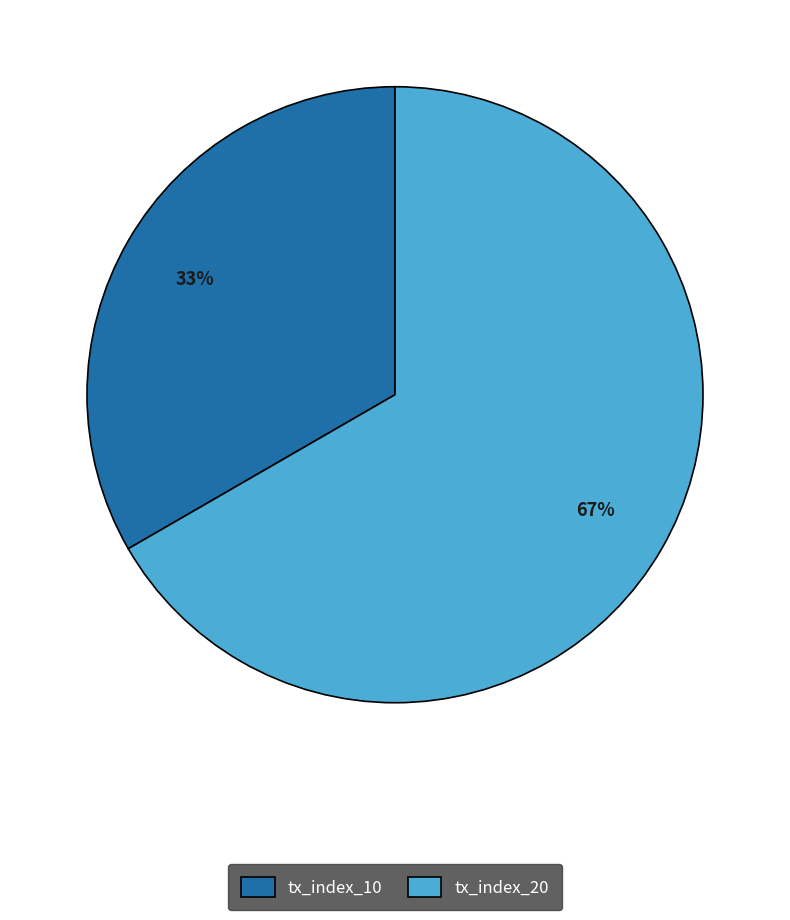

Do tx_index_20 and tx_index_10 together represent more than half of the pie?

Yes